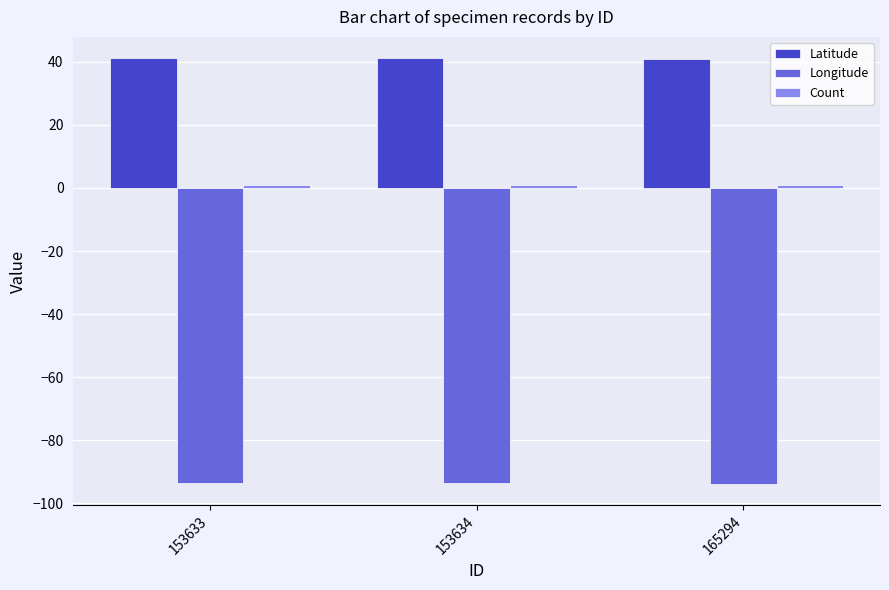

True or false: Latitude has a value of 65.8 at 153633.

False